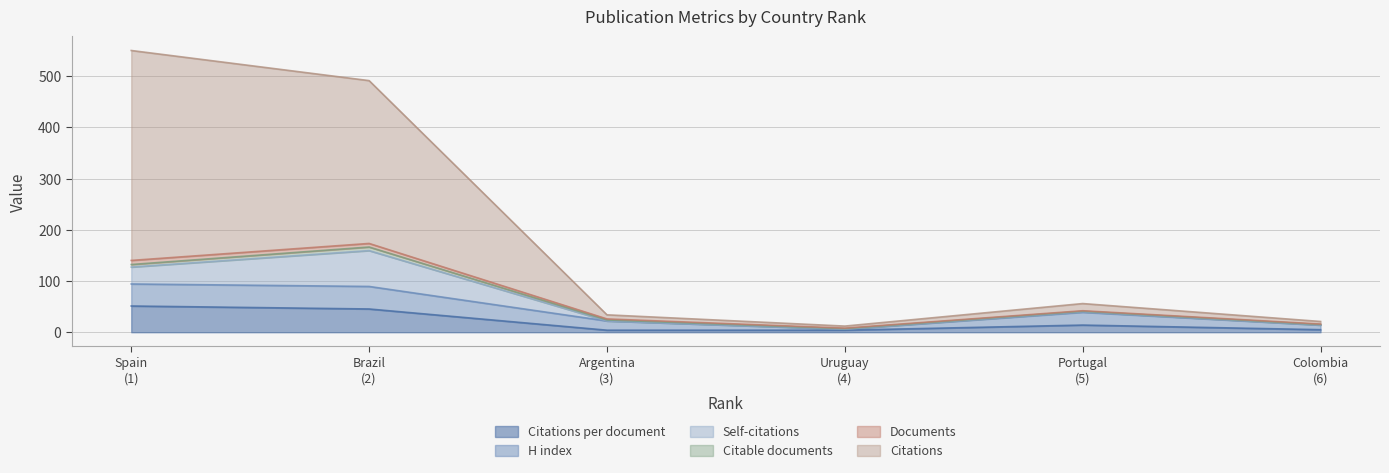

What is the value of the Citable documents point at the 4th from the left?

2.0